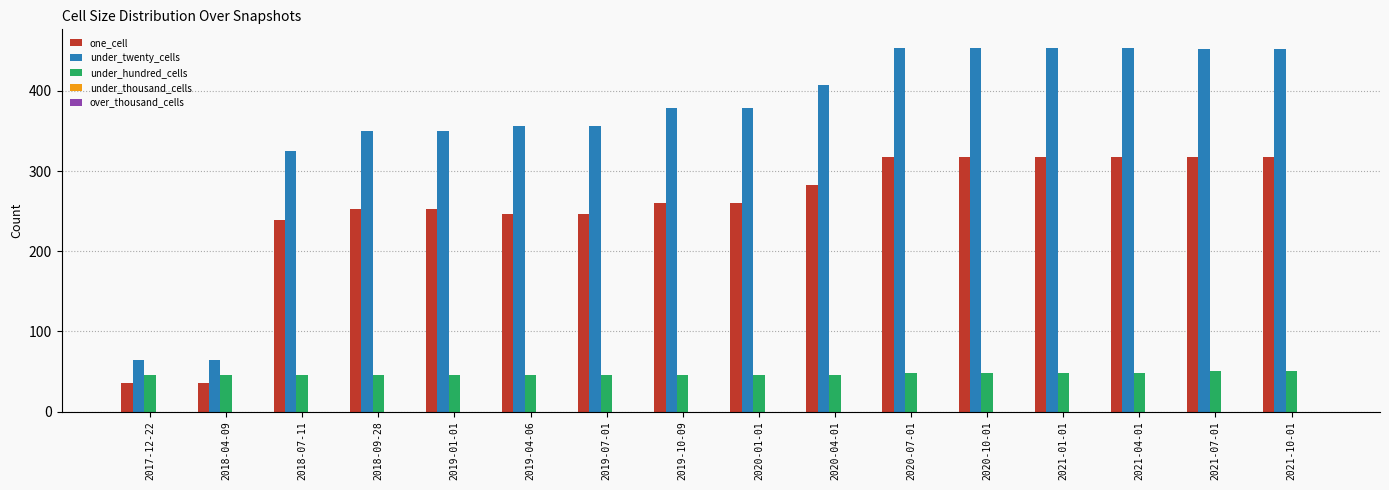

Which series has the widest spread of values?

under_twenty_cells